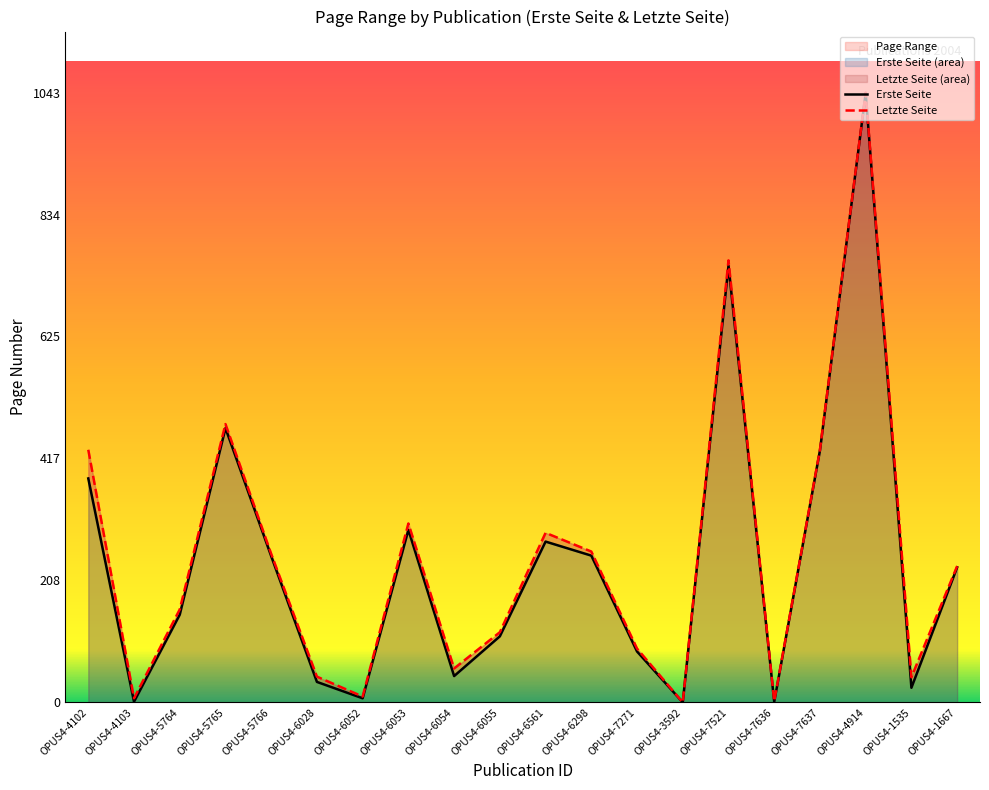

What is the average value of the Letzte Seite series?

251